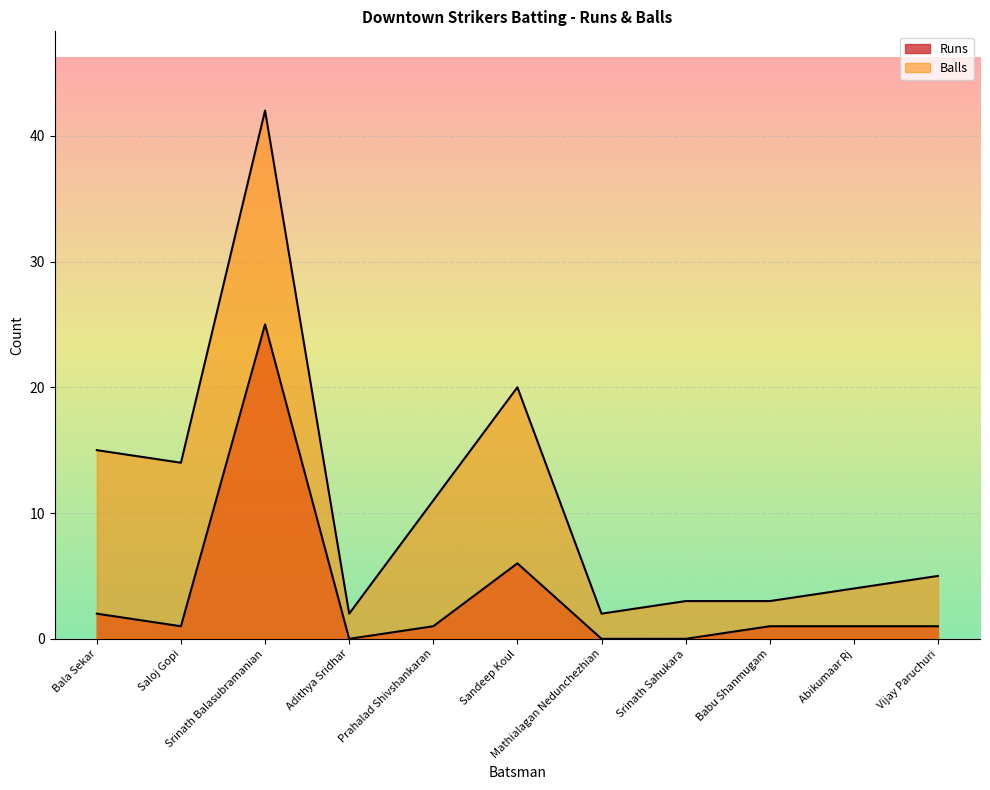

What is the label of the 7th point from the right?

Prahalad Shivshankaran